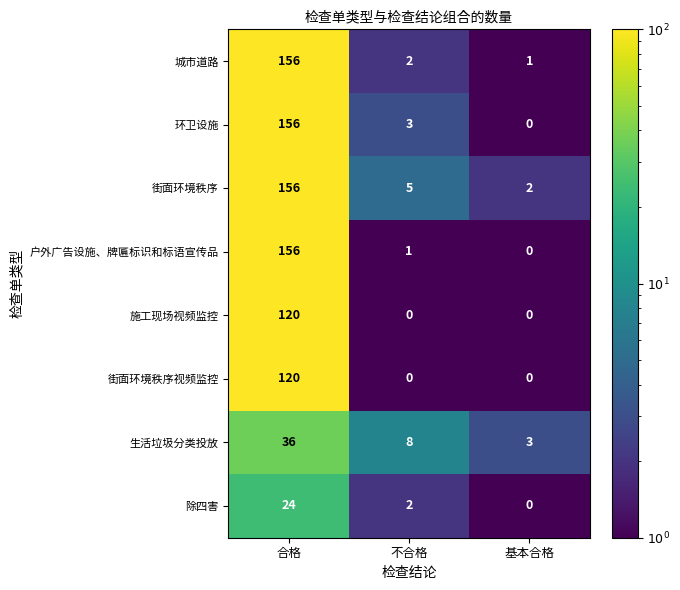

Which series changed the most between 不合格 and 基本合格?

生活垃圾分类投放